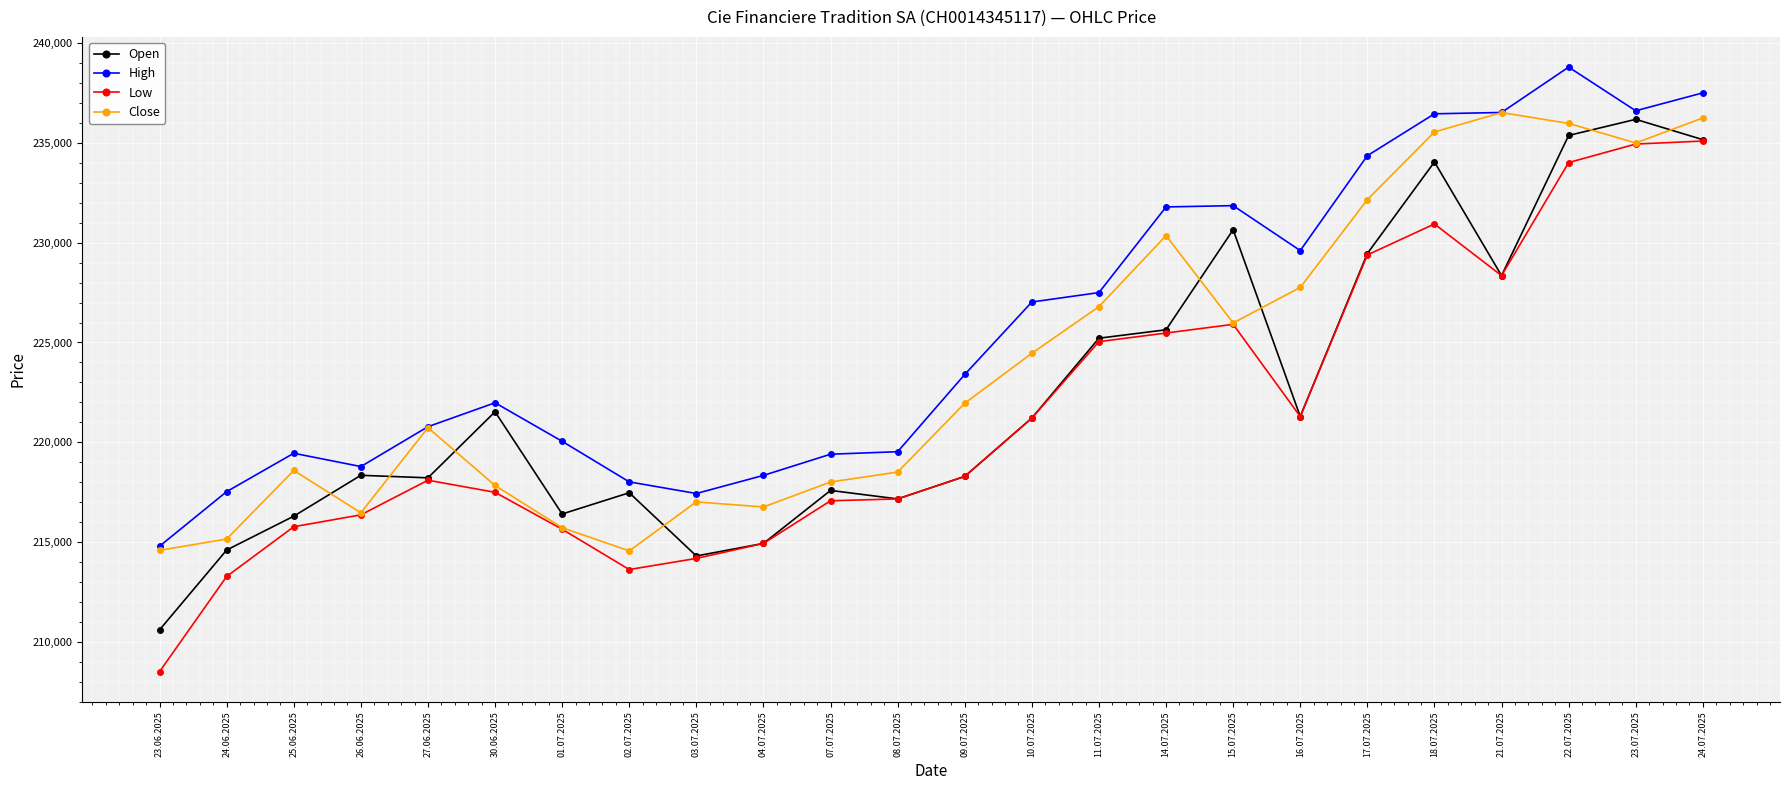

In Close, how many points are lower than both neighbors (excluding endpoints)?

5